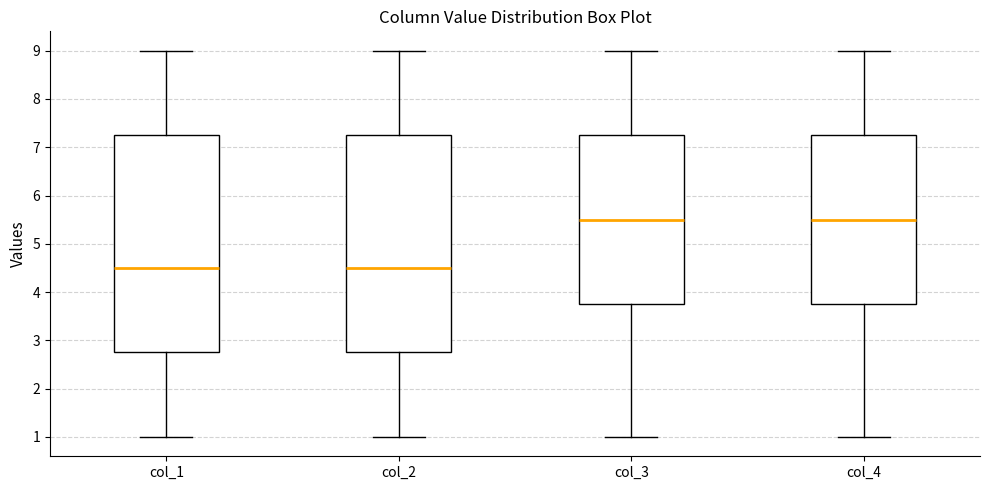

Reading left to right, transcribe this box plot: for each box, give where its median line is, the range the box spans, and where its two whiskers end, as read against the y-axis. The values are not printed on the chart, so give them approximately, as read against the axis.

col_1: median 4.5, box 2.8 to 7.3, whiskers 1.0 to 9.0
col_2: median 4.5, box 2.8 to 7.3, whiskers 1.0 to 9.0
col_3: median 5.5, box 3.8 to 7.3, whiskers 1.0 to 9.0
col_4: median 5.5, box 3.8 to 7.3, whiskers 1.0 to 9.0